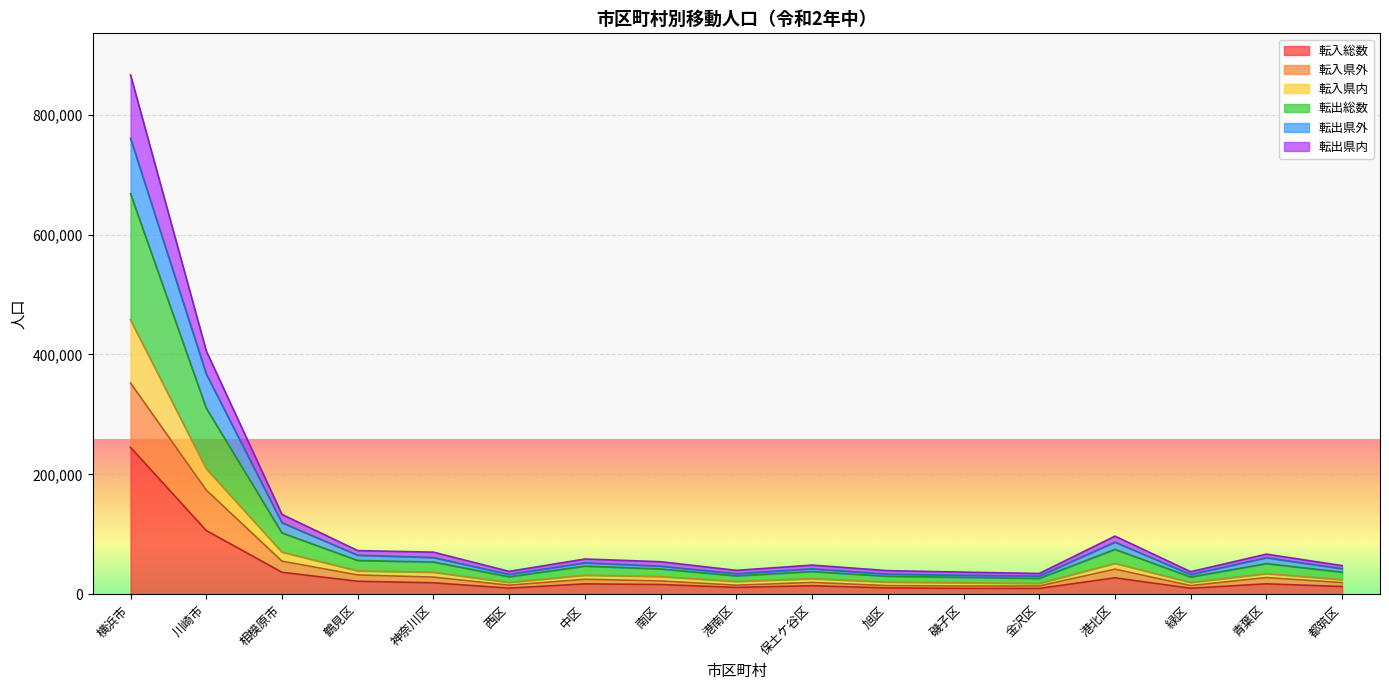

True or false: 転出総数 and 転入県外 cross at least once.

False